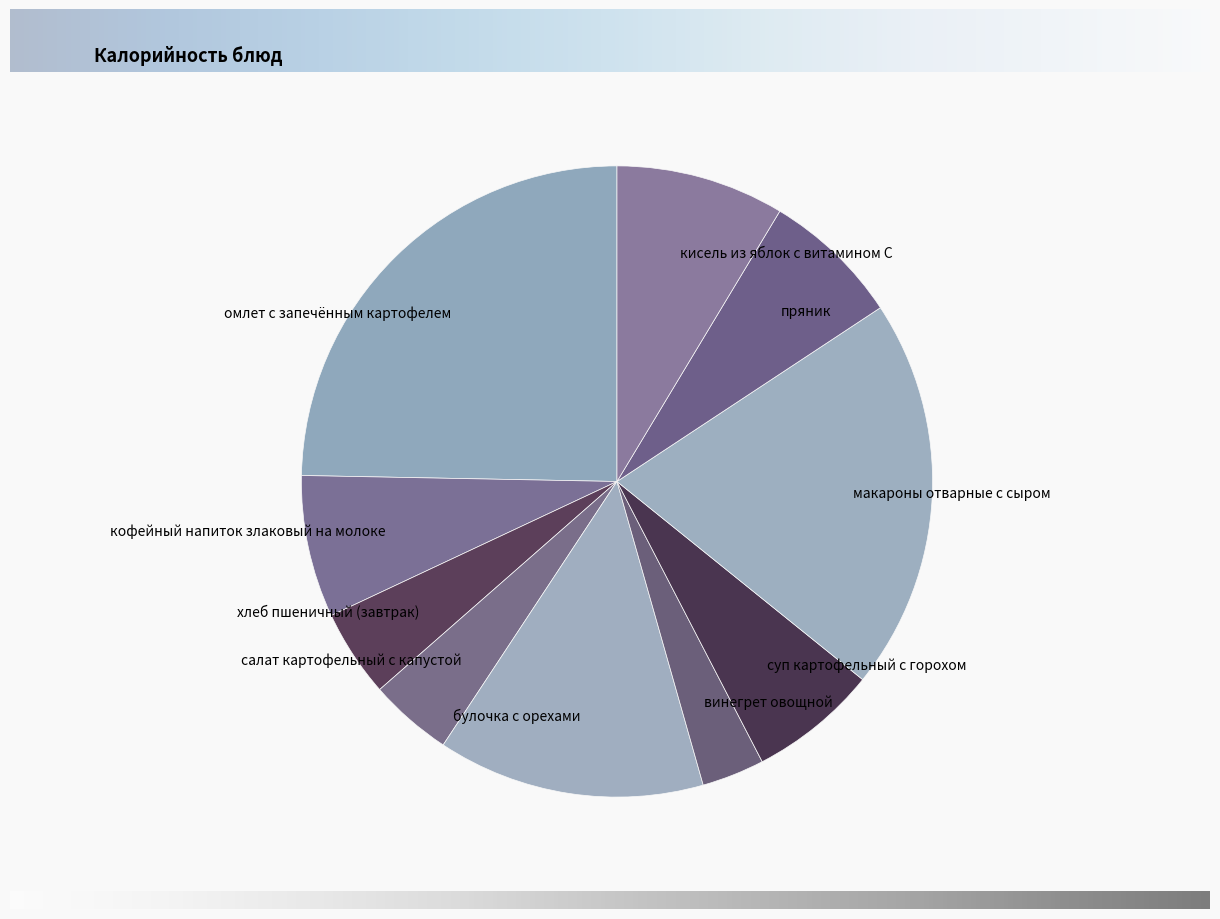

How many segments does this pie chart have?

10